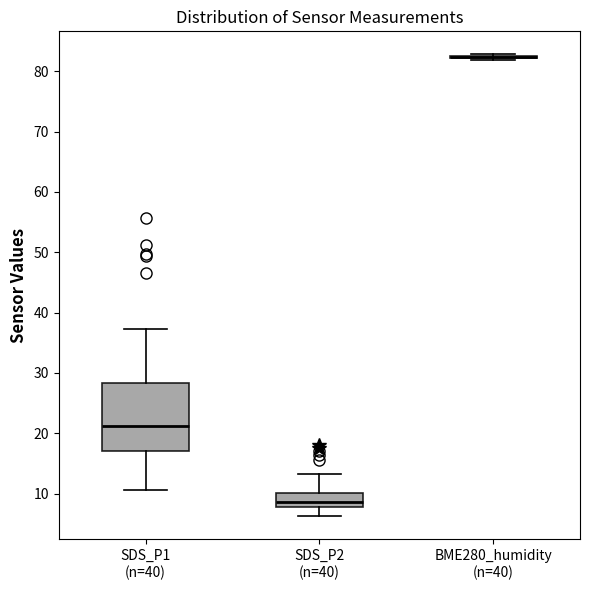

Which box is the tallest, from its lower edge to its upper edge?

SDS_P1 (n=40)